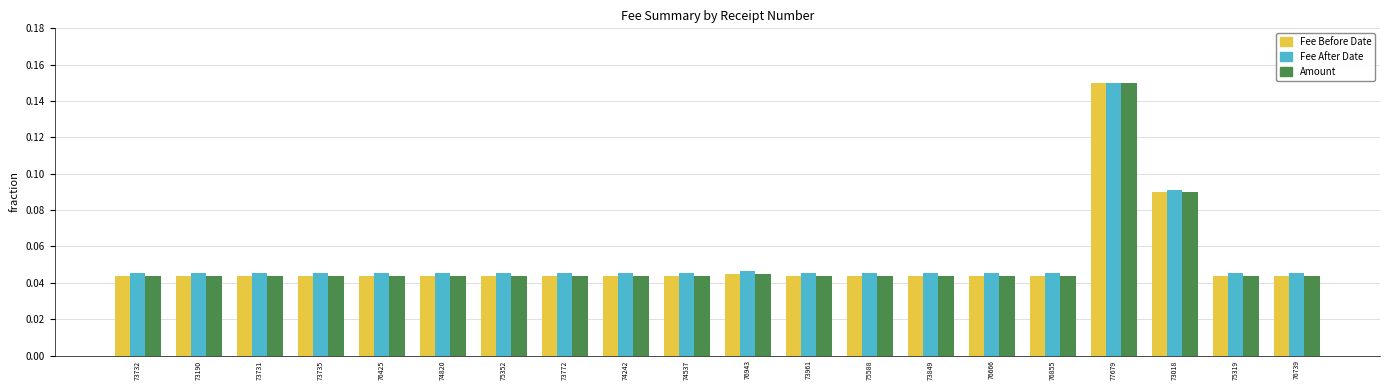

What is the label of the 19th bar from the right?

73190